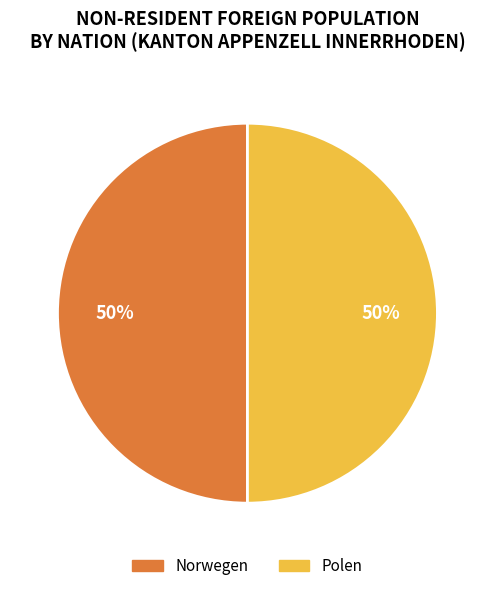

To the nearest percent, what is the average slice percentage?

50%